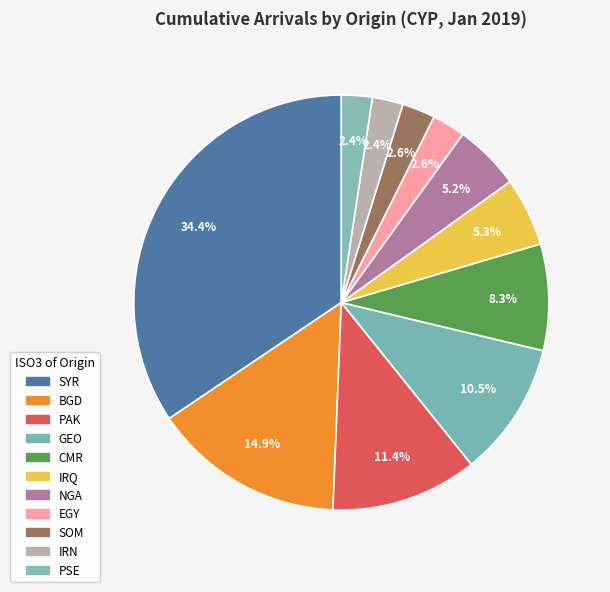

To the nearest percent, what is the difference between the largest and smallest slice percentages?

32%